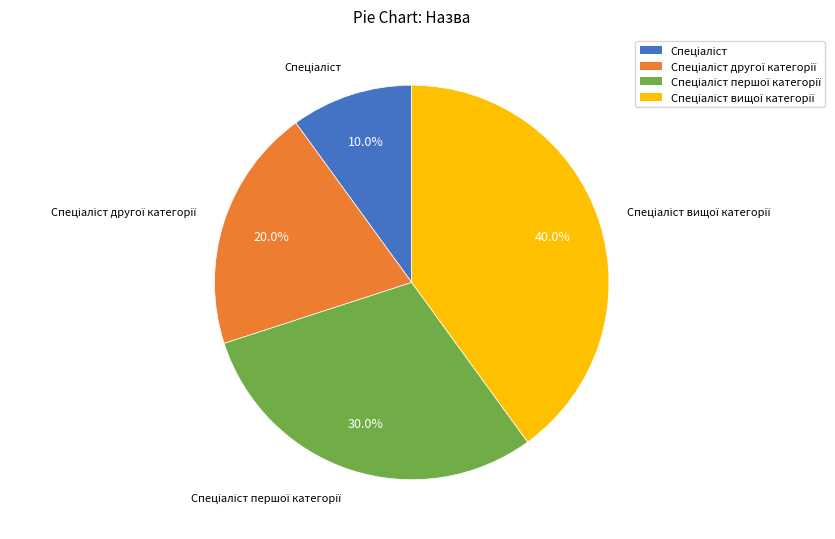

Is there any slice that represents more than half of the pie?

No